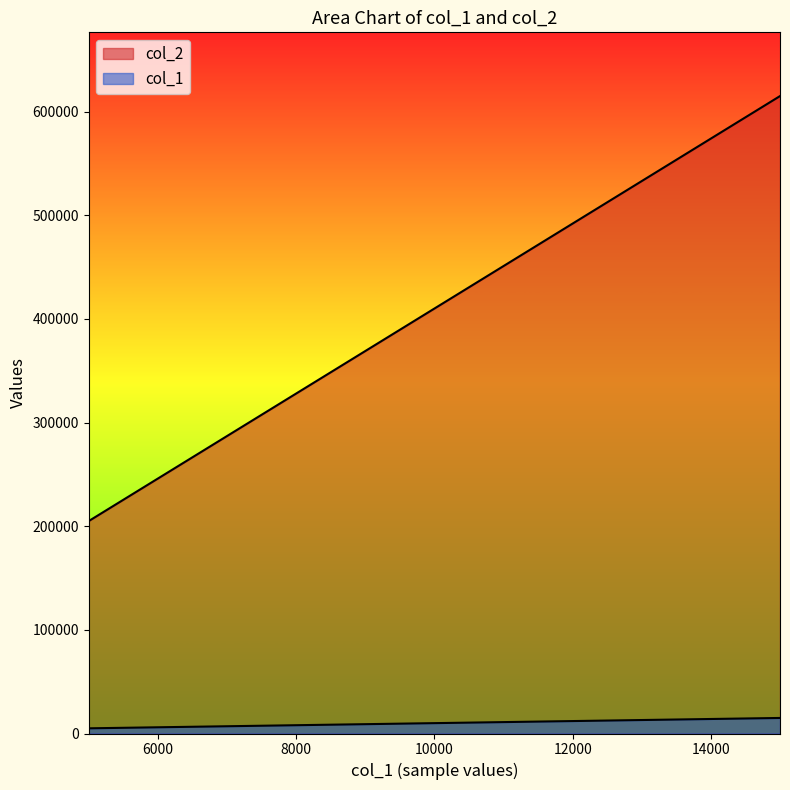

Does the chart have visible grid lines?

No